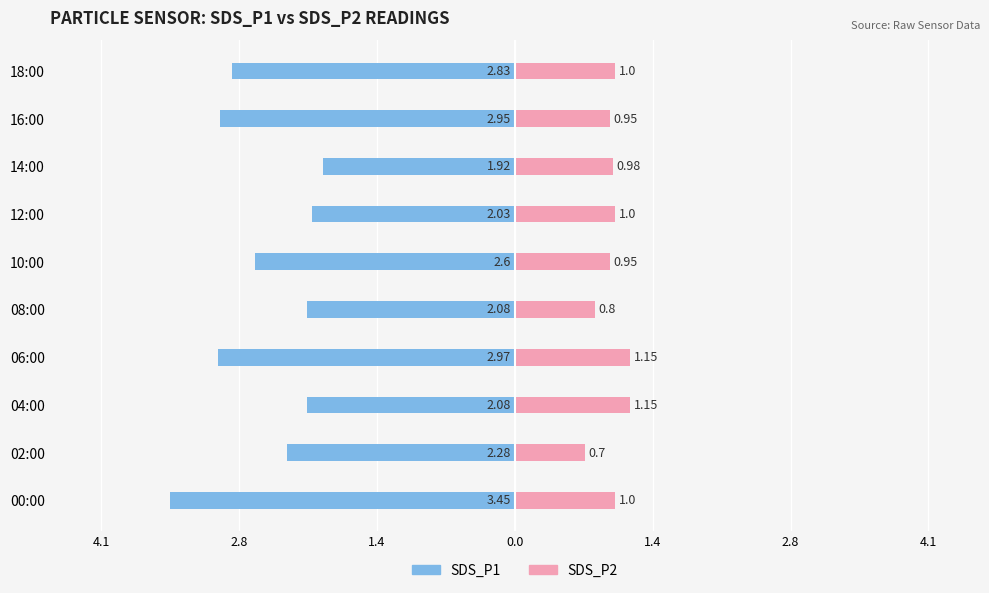

Which series has the largest range (max minus min)?

SDS_P1